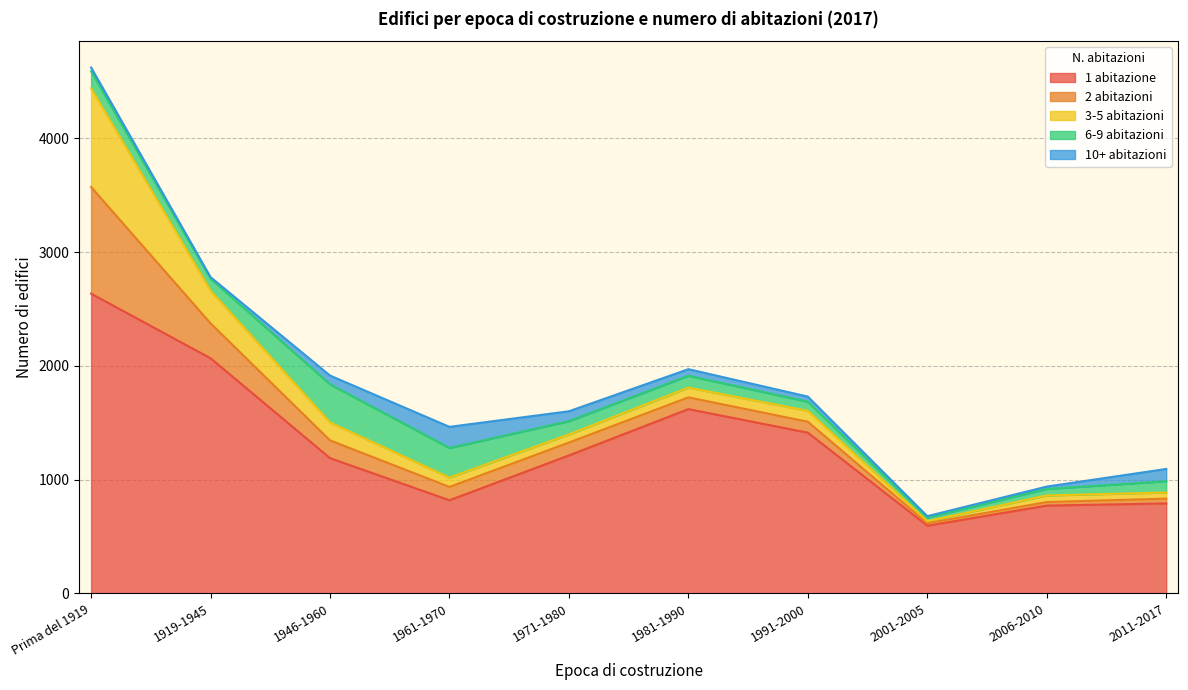

What value does the 10+ abitazioni series have at 2001-2005, to the nearest 10?

10